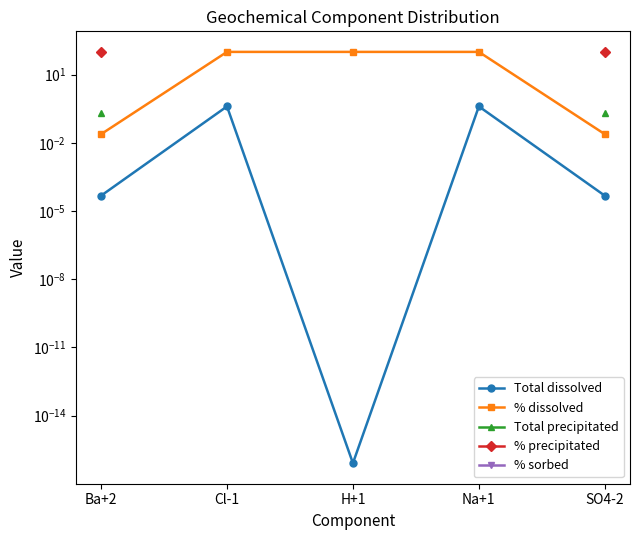

True or false: % sorbed has more than 1 interior local peaks.

False